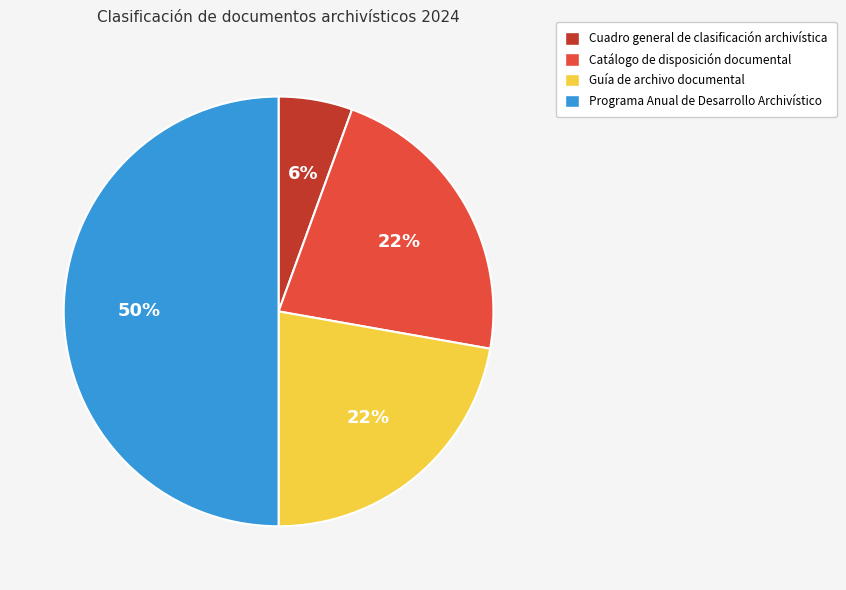

Which has a higher value, Programa Anual de Desarrollo Archivístico or Catálogo de disposición documental?

Programa Anual de Desarrollo Archivístico